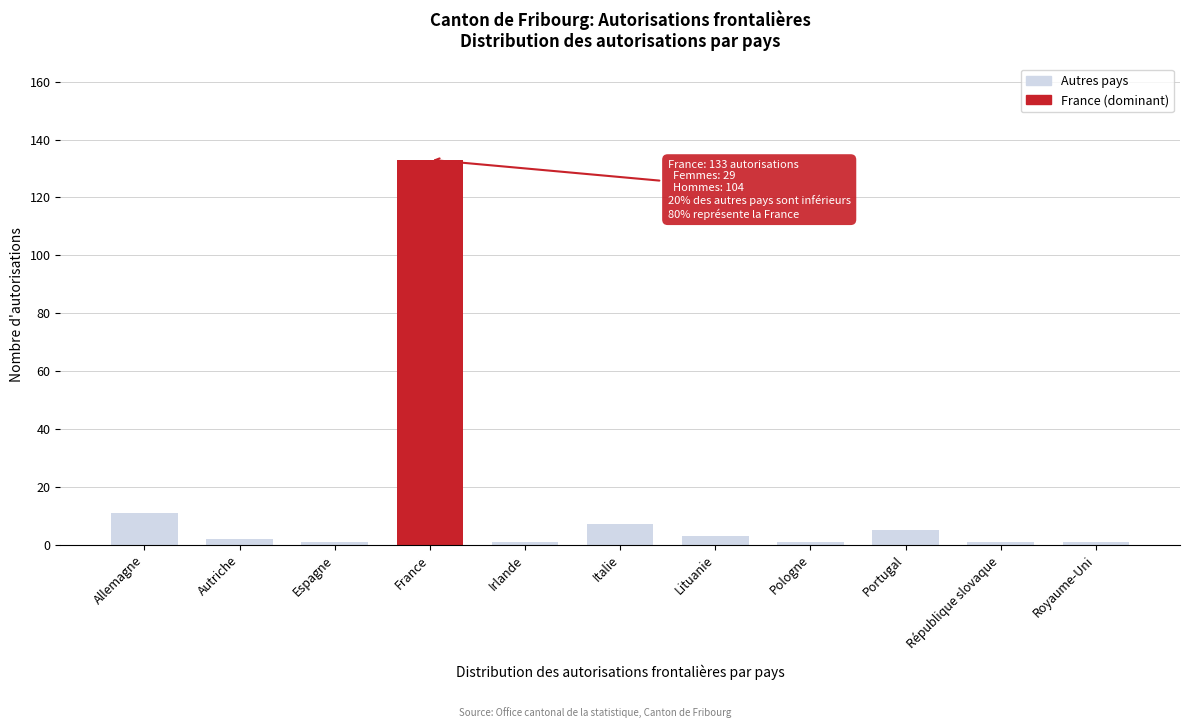

Reading left to right, what are all the values shown in this chart?

11	2	1	133	1	7	3	1	5	1	1